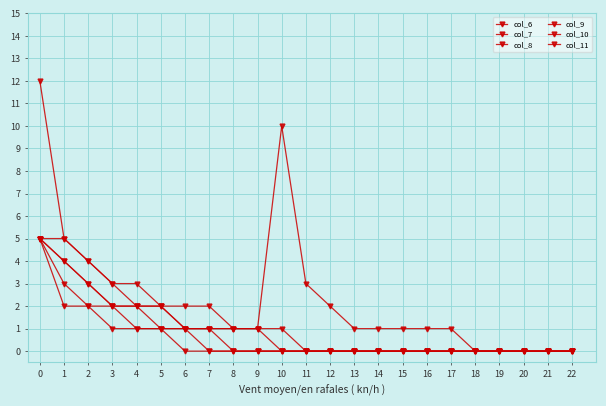

True or false: col_6 and col_7 cross at least once.

False